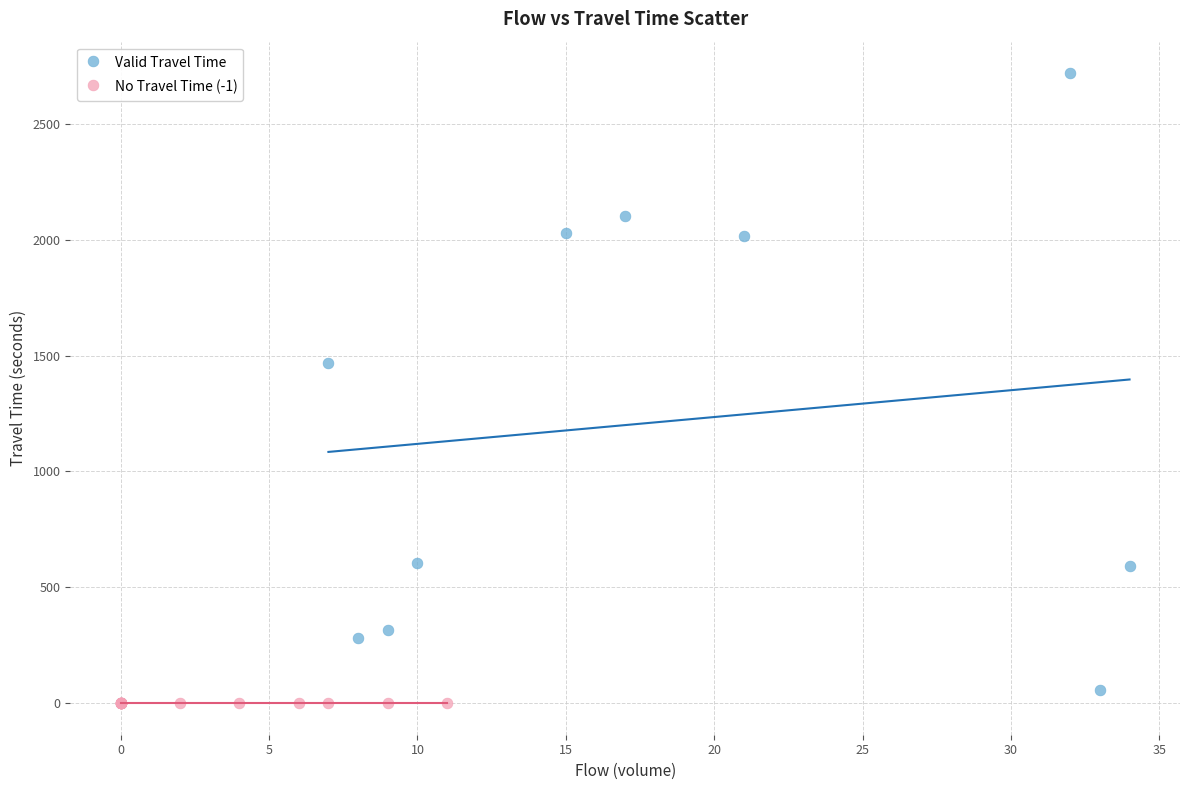

Which series contains the lowest Y value?

No Travel Time (-1)